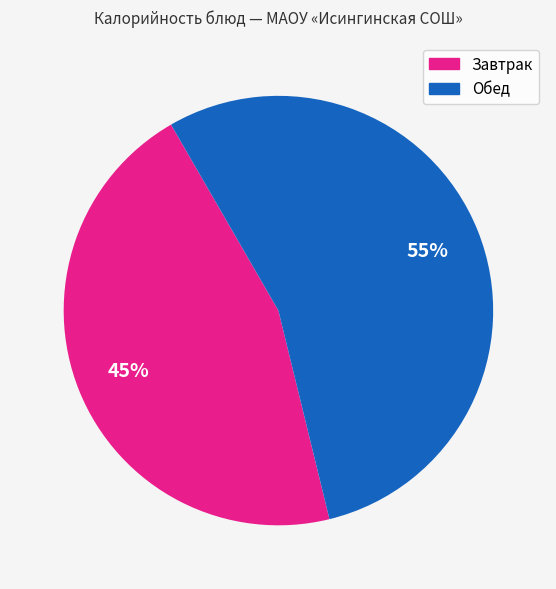

Is there a majority slice in this chart?

Yes